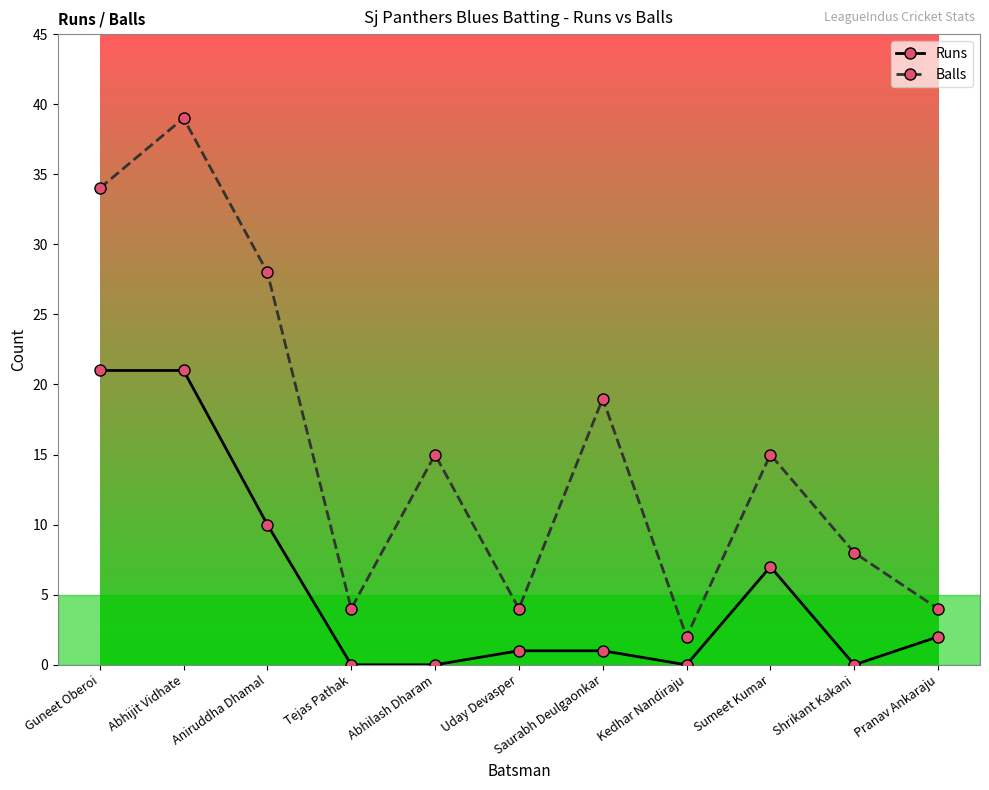

At which category does Balls reach its first local valley?

Tejas Pathak